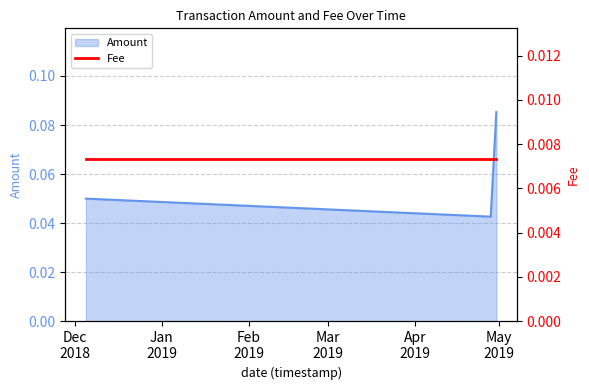

The chart shows a value of 0.0 at 2019-04-28. True or false?

False